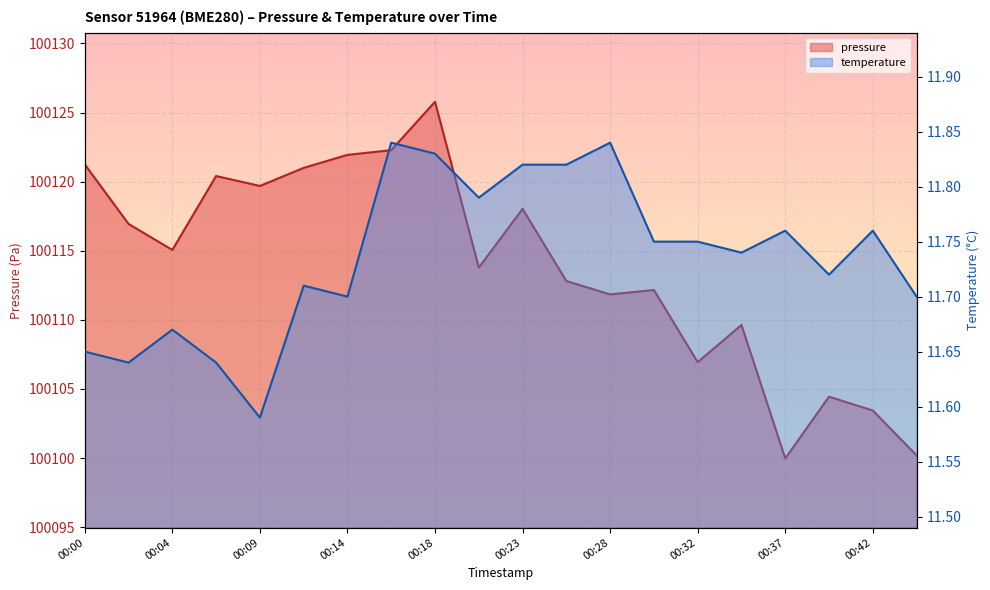

Rank the series at 00:30 from lowest to highest value.

temperature, pressure